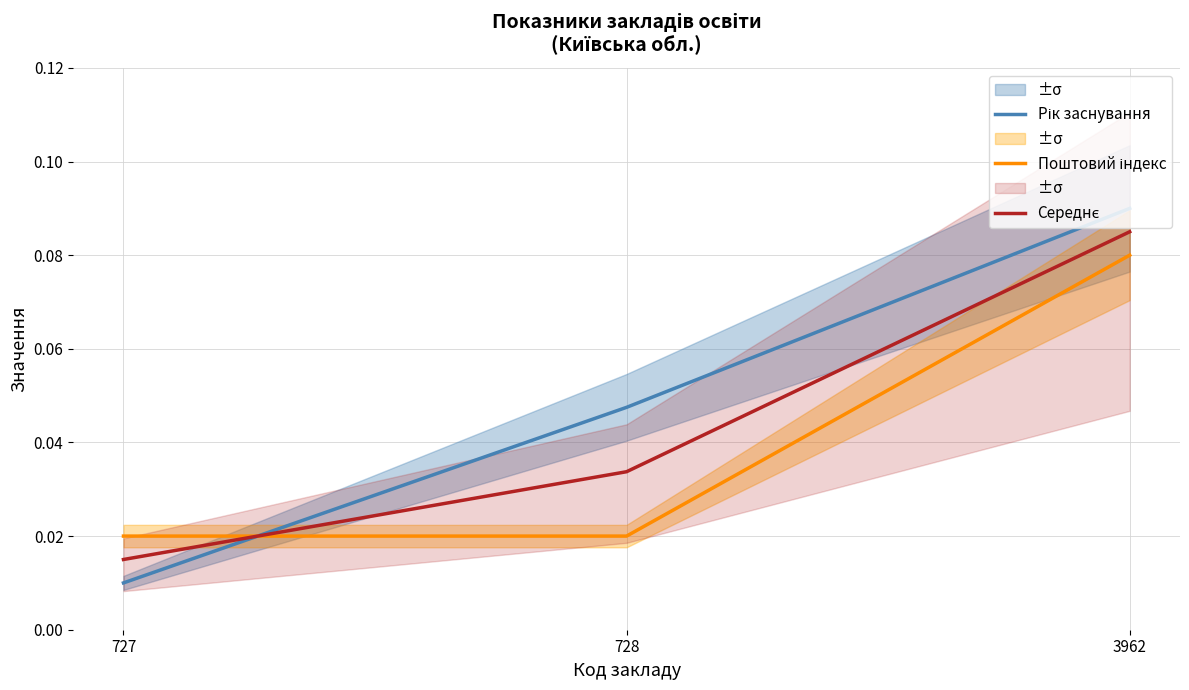

List the labels in order of Поштовий індекс value, largest first.

3962, 727, 728